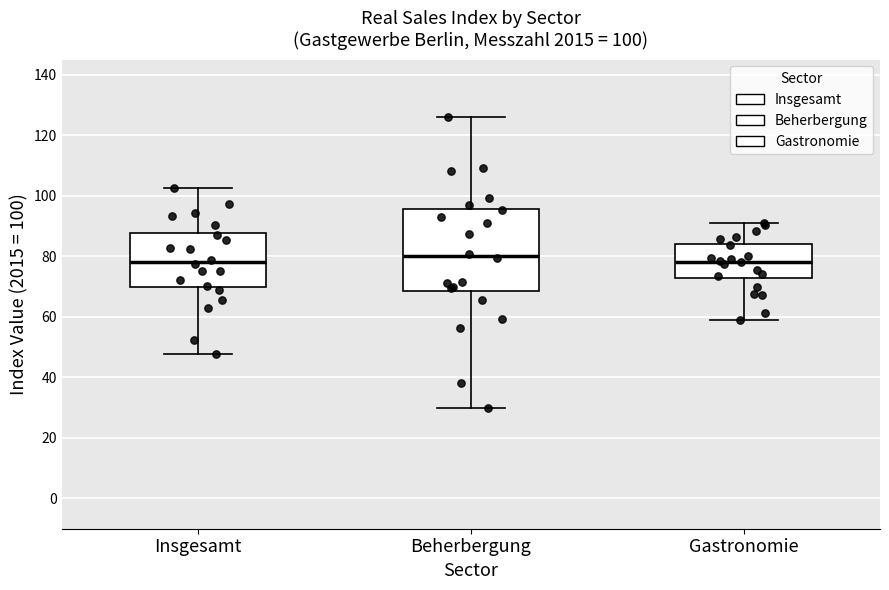

Comparing the boxes themselves (not the whiskers), which one is the tallest?

Beherbergung